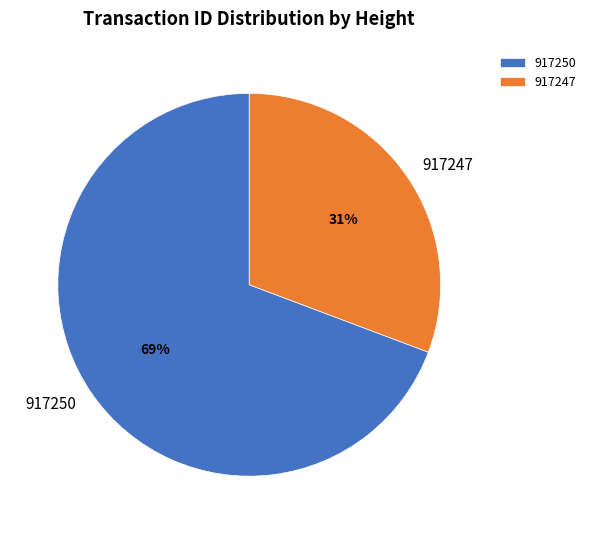

Is 917247 the majority of the pie?

No